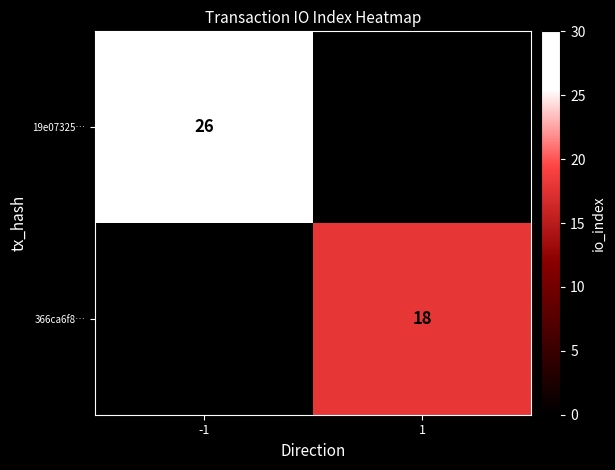

True or false: 19e07325… has a value of 26 at -1.

True